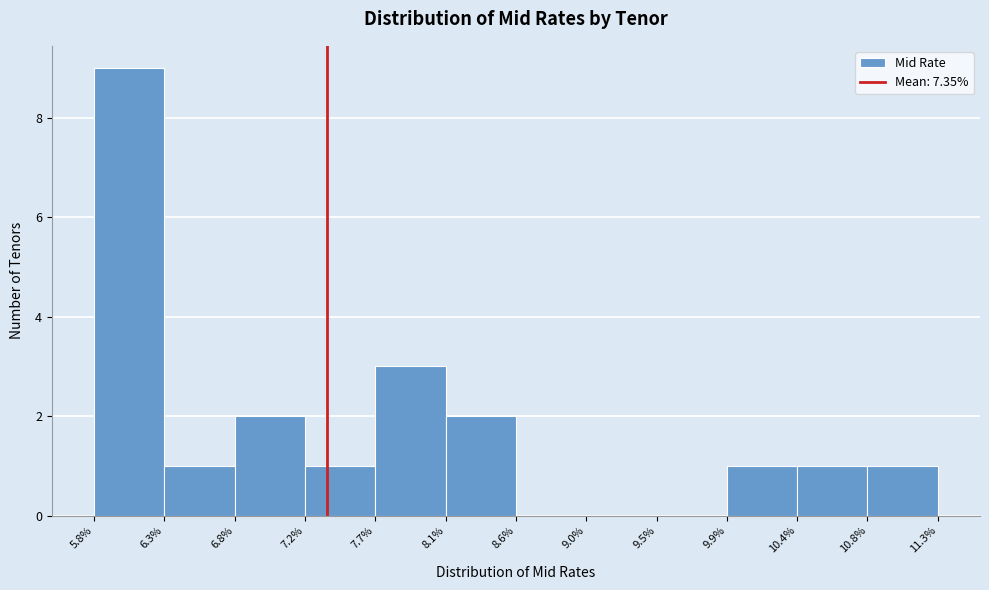

Reading left to right, transcribe this chart: for each bar, give the range it covers on the x-axis and its height. The values are not printed on the chart, so give them approximately, as read against the axis.

5.8% to 6.3%: 9
6.3% to 6.8%: 1
6.8% to 7.2%: 2
7.2% to 7.7%: 1
7.7% to 8.1%: 3
8.1% to 8.6%: 2
8.6% to 9.0%: 0
9.0% to 9.5%: 0
9.5% to 9.9%: 0
9.9% to 10.4%: 1
10.4% to 10.8%: 1
10.8% to 11.3%: 1